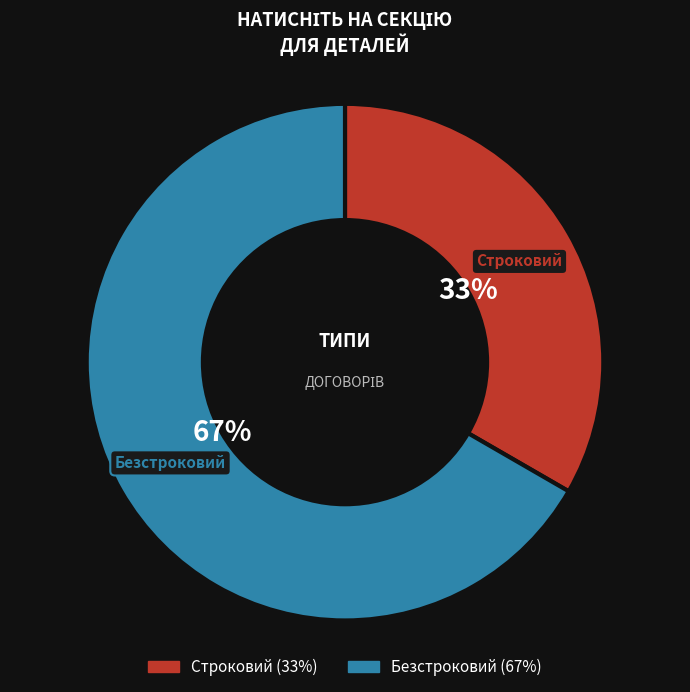

Is there a majority slice in this chart?

Yes